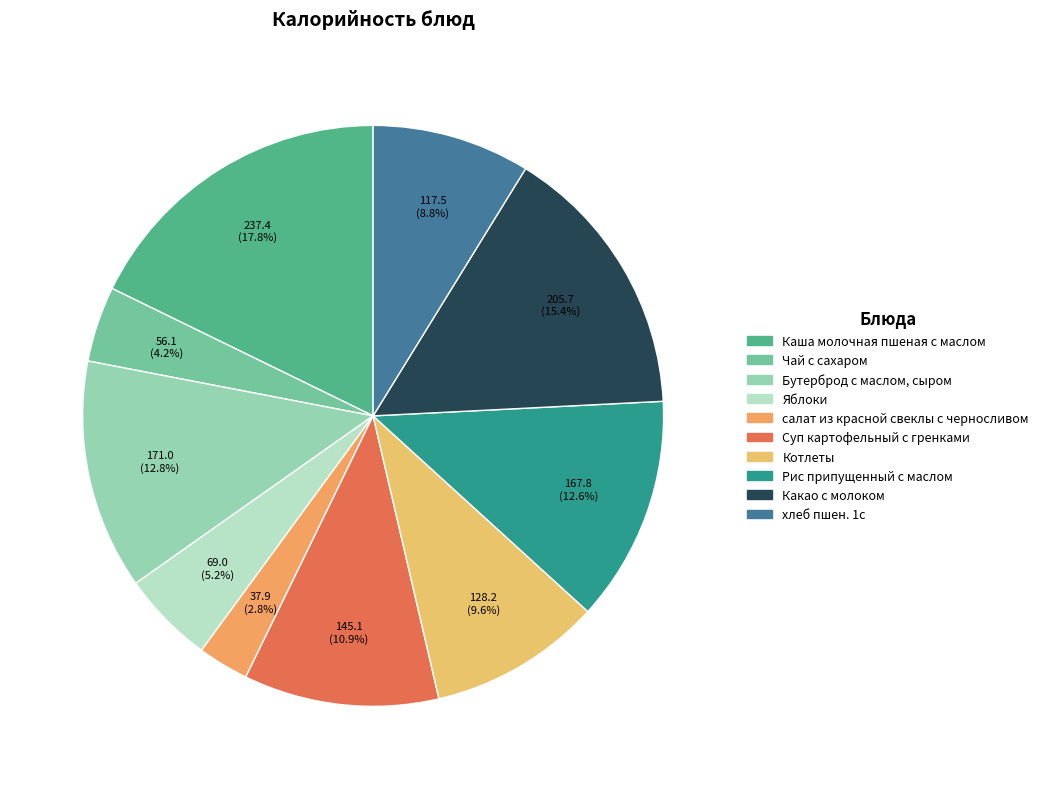

Rank the categories by value from lowest to highest.

салат из красной свеклы с черносливом, Чай с сахаром, Яблоки, хлеб пшен. 1с, Котлеты, Суп картофельный с гренками, Рис припущенный с маслом, Бутерброд с маслом, сыром, Какао с молоком, Каша молочная пшеная с маслом